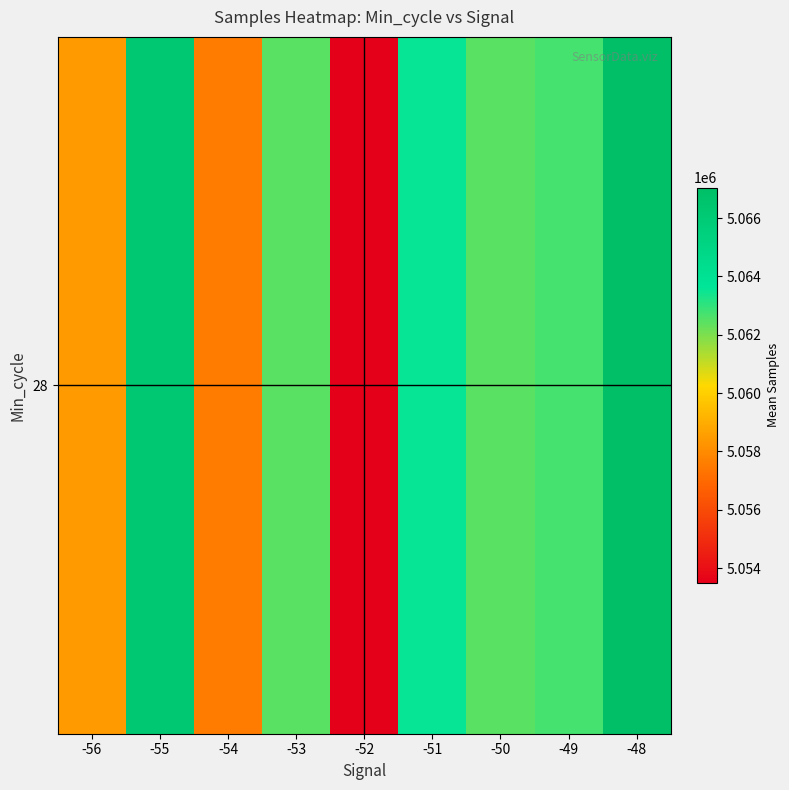

The value at -55 is 8436108.8. True or false?

False